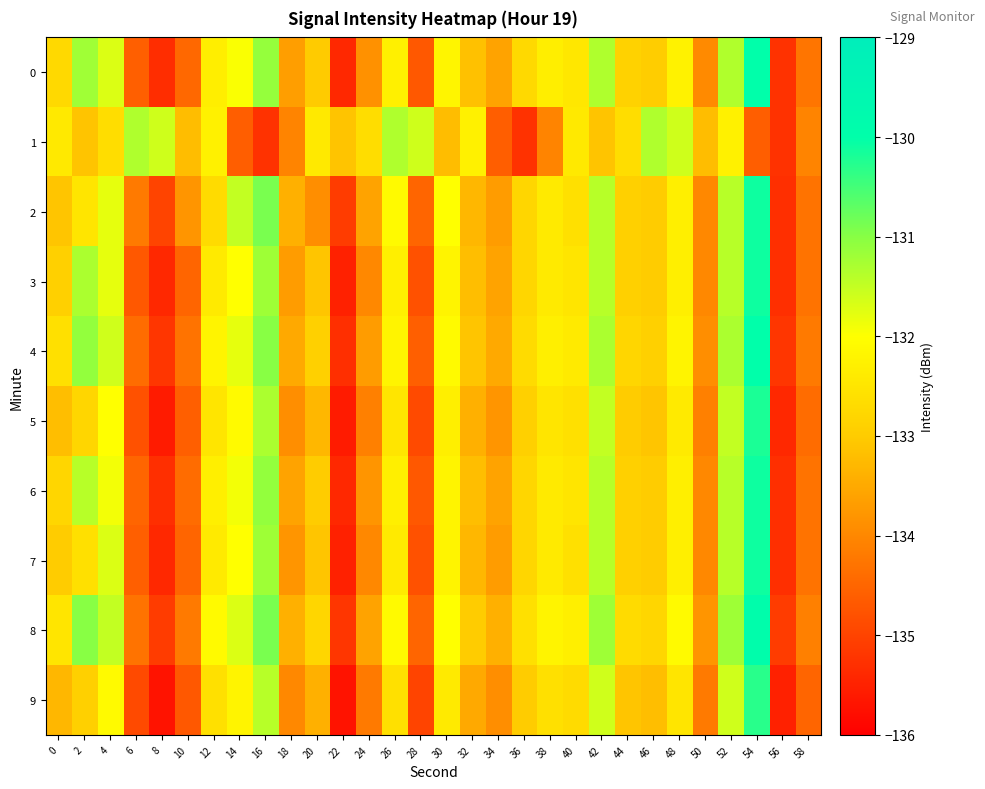

Which series has the largest total across all categories?

8